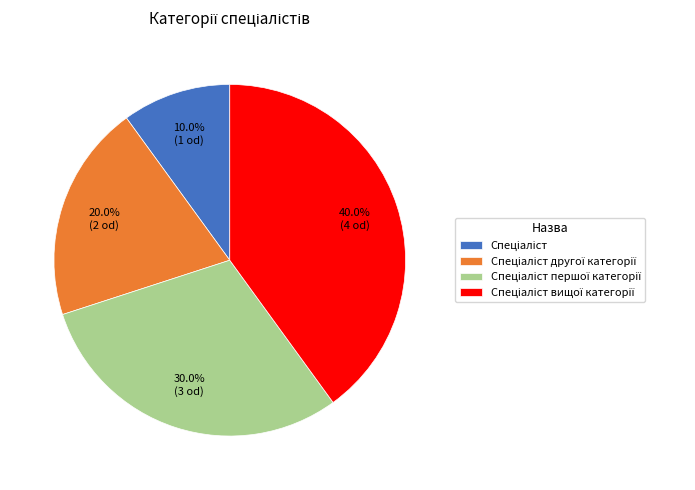

Is there any slice that represents more than half of the pie?

No